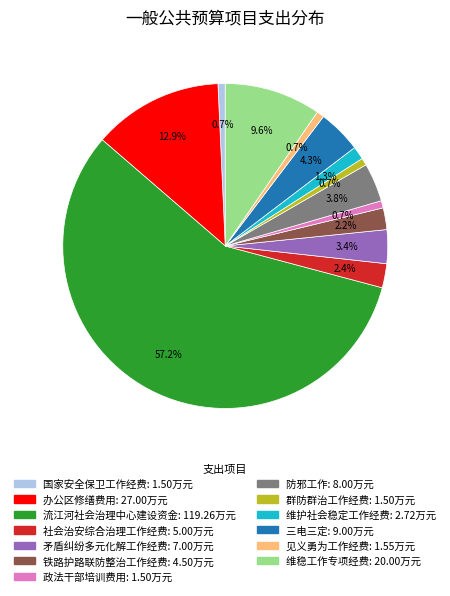

Do 防邪工作 and 铁路护路联防整治工作经费 together represent more than half of the pie?

No